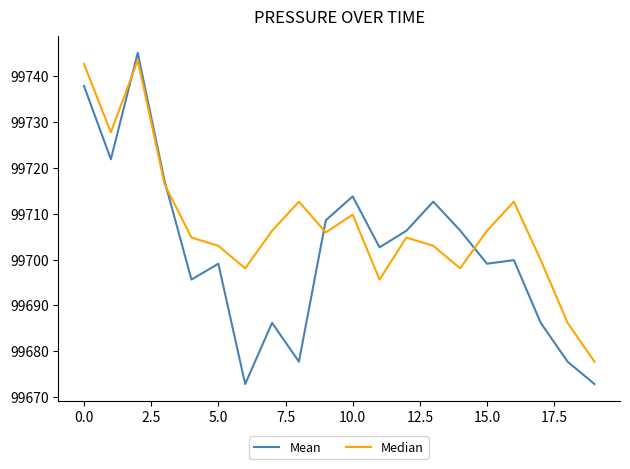

Reading left to right, list all the values displayed in this chart.

Mean: 99737.9	99721.9	99745.1	99717.1	99695.6	99699.1	99672.8	99686.2	99677.7	99708.6	99713.8	99702.7	99706.3	99712.6	99706.3	99699.1	99699.9	99686.2	99677.7	99672.8
Median: 99742.7	99727.8	99743.5	99716.4	99704.8	99703.0	99698.1	99706.3	99712.6	99705.9	99709.8	99695.6	99704.8	99703.0	99698.1	99706.3	99712.6	99699.9	99686.2	99677.7